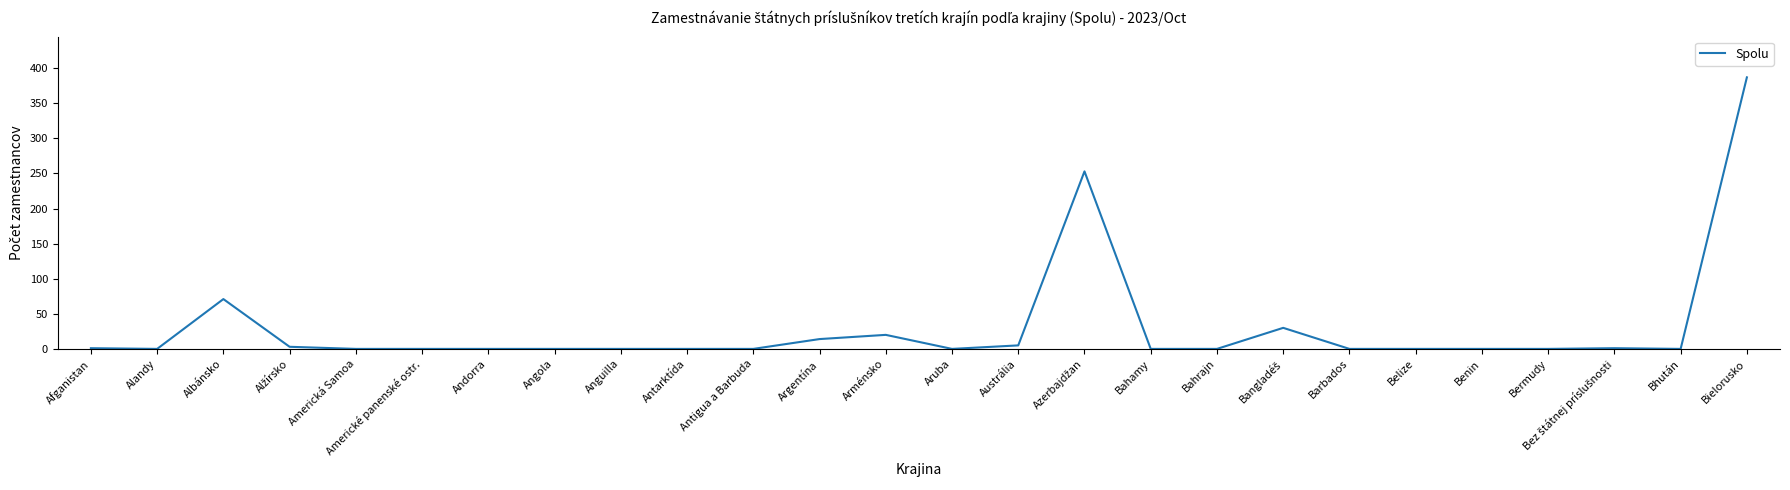

What is the average value?

30